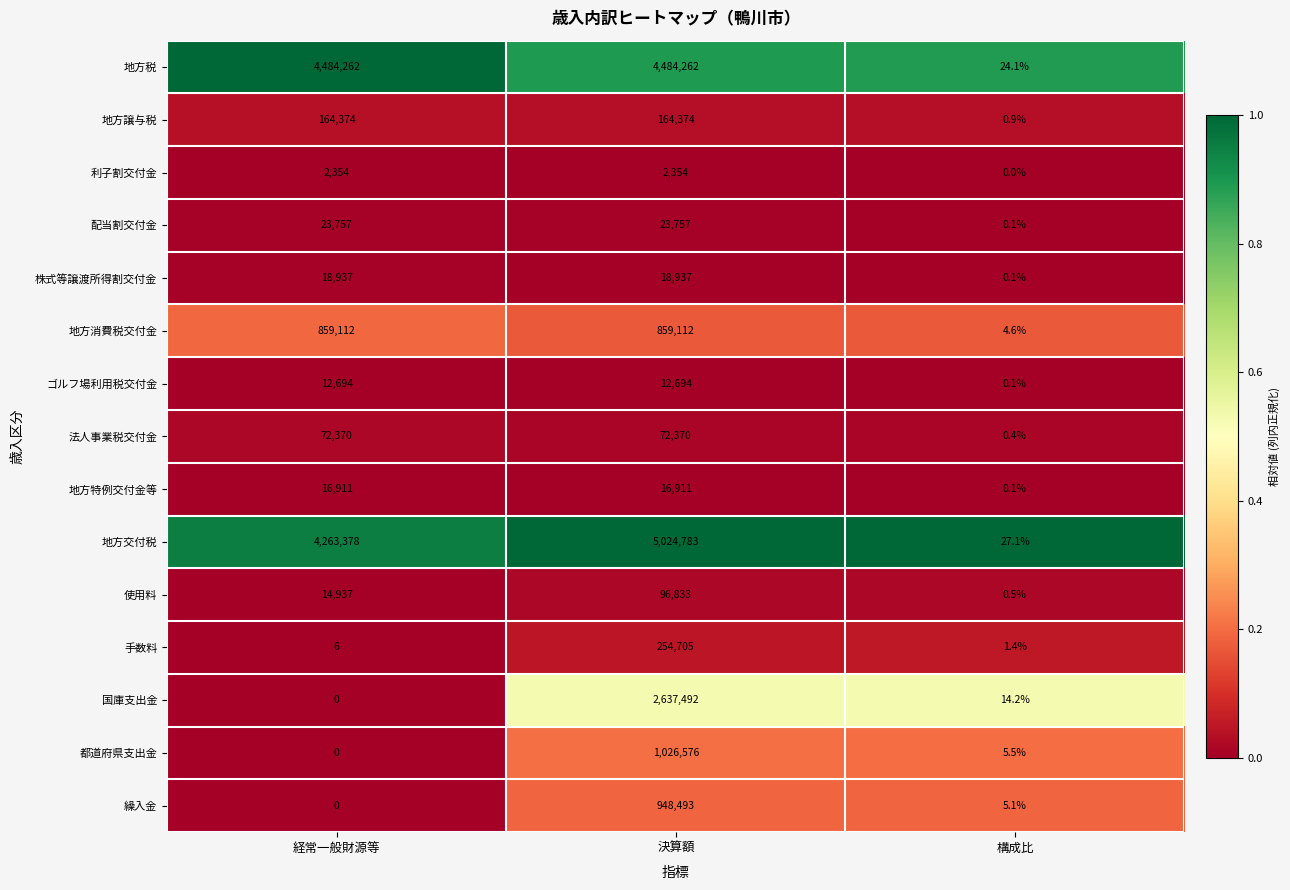

At 決算額, list the series in order from smallest to largest.

利子割交付金, ゴルフ場利用税交付金, 地方特例交付金等, 株式等譲渡所得割交付金, 配当割交付金, 法人事業税交付金, 使用料, 地方譲与税, 手数料, 地方消費税交付金, 繰入金, 都道府県支出金, 国庫支出金, 地方税, 地方交付税